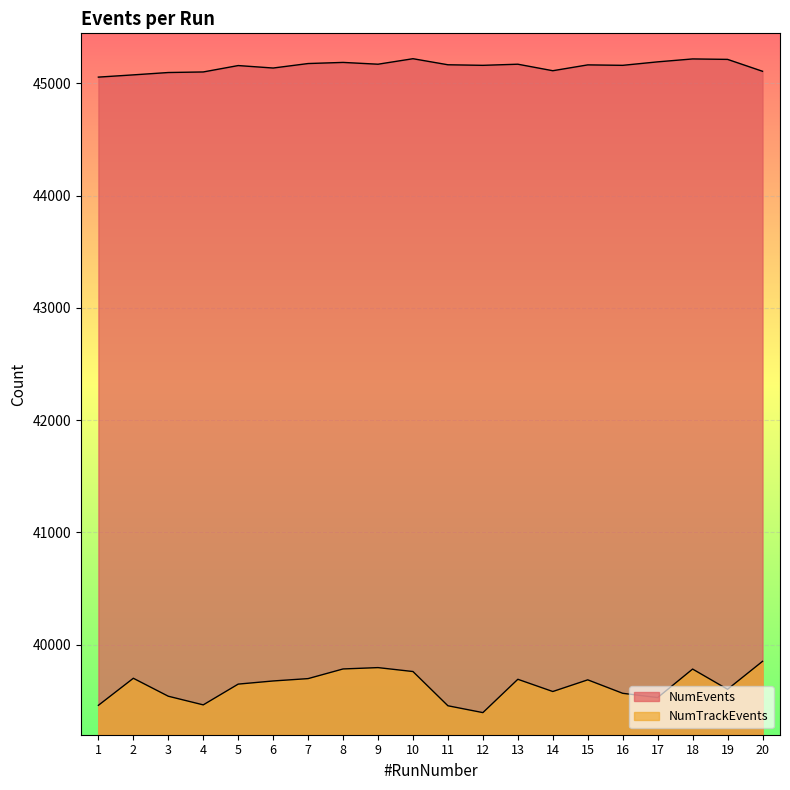

Reading left to right, extract all data points from this chart.

NumEvents: 45056	45076	45097	45102	45159	45137	45177	45187	45171	45220	45166	45161	45171	45113	45165	45161	45192	45218	45214	45108
NumTrackEvents: 39459	39700	39540	39463	39648	39676	39697	39783	39795	39760	39455	39394	39691	39582	39686	39566	39528	39782	39602	39851